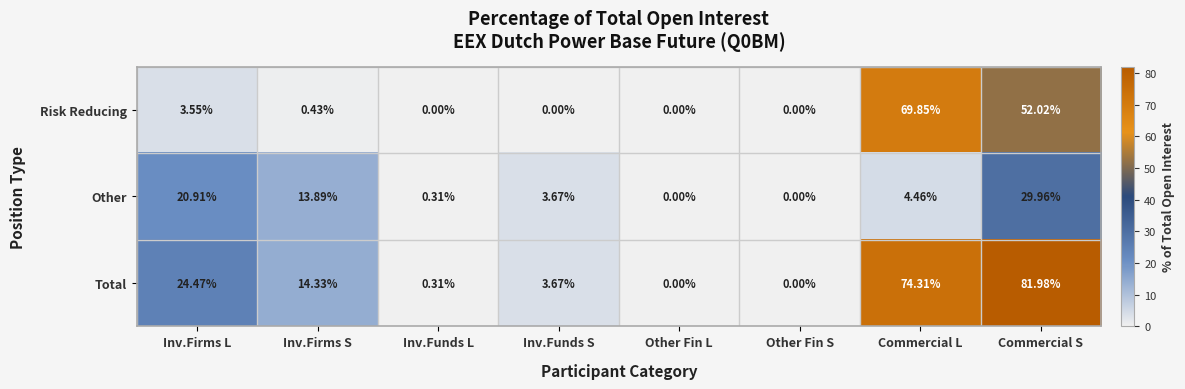

How many data points does each series have?

8